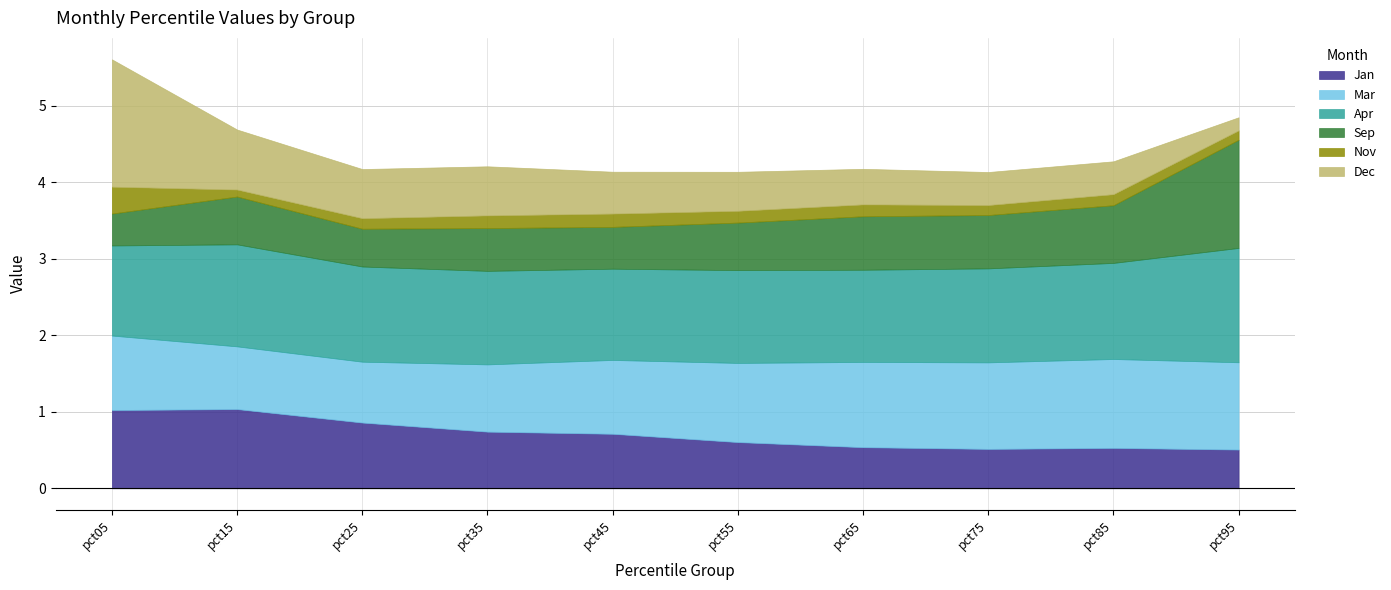

What value does the Sep series have at pct35?

0.6